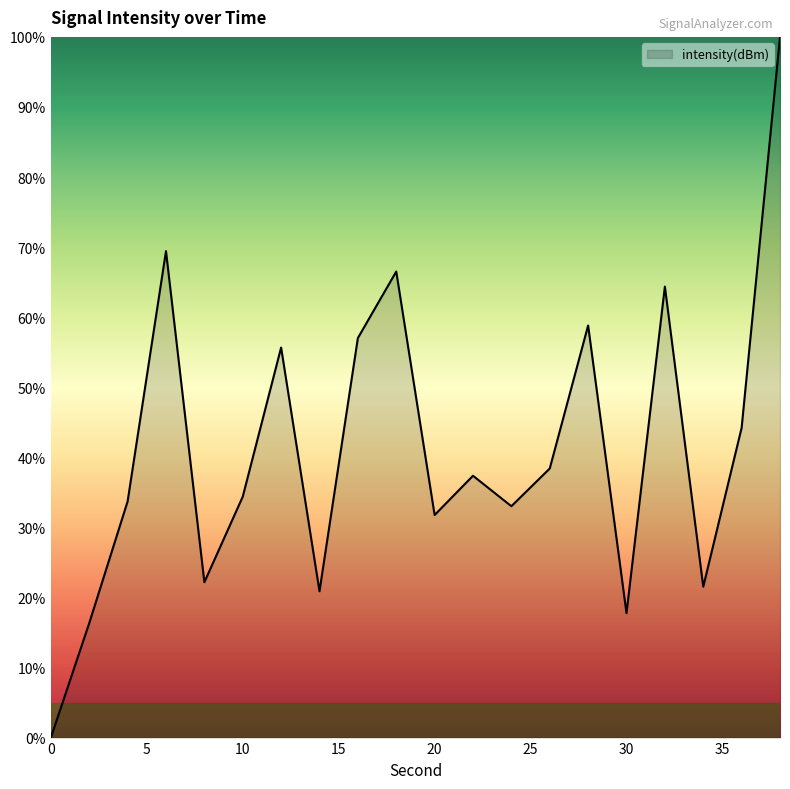

How many interior local peaks (higher than both neighbors) does the data have?

6